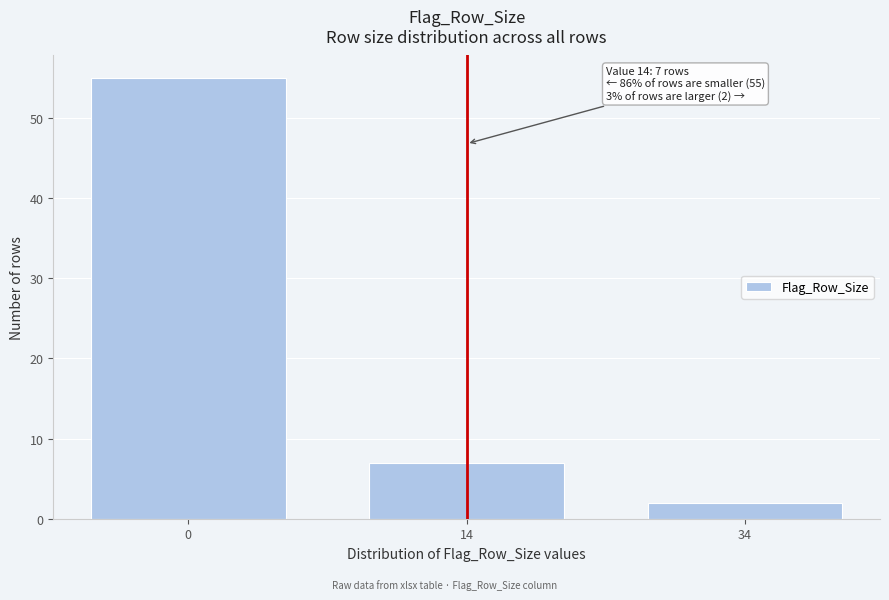

Reading left to right, list all the values displayed in this chart.

55	7	2